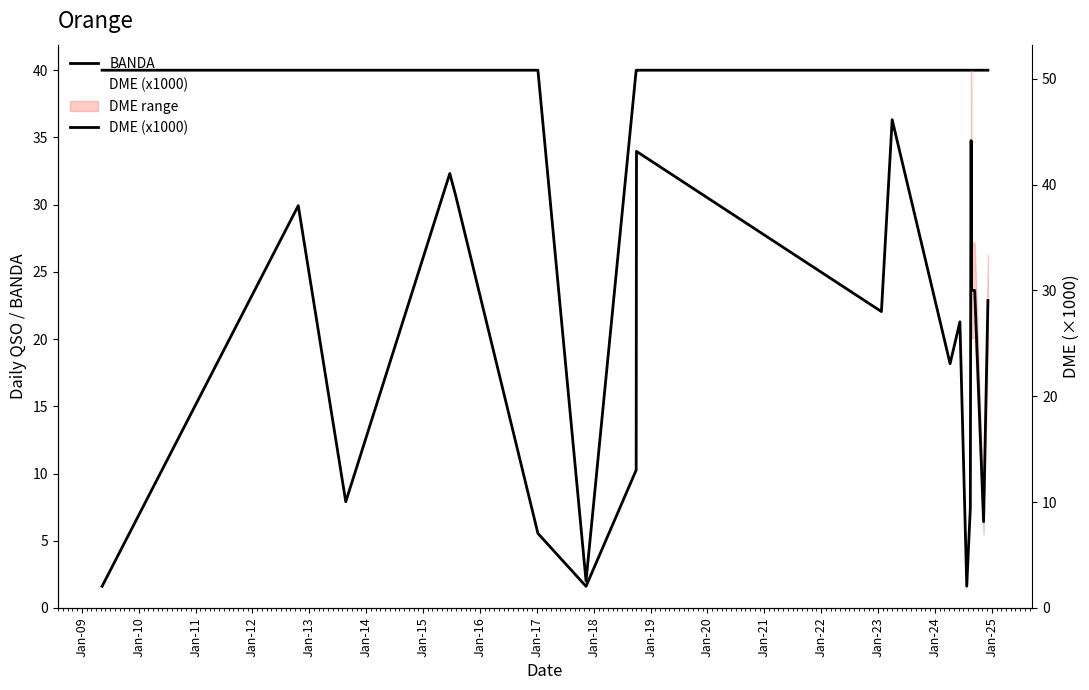

Which has a higher value, Jan-22 or Jan-12?

Jan-22